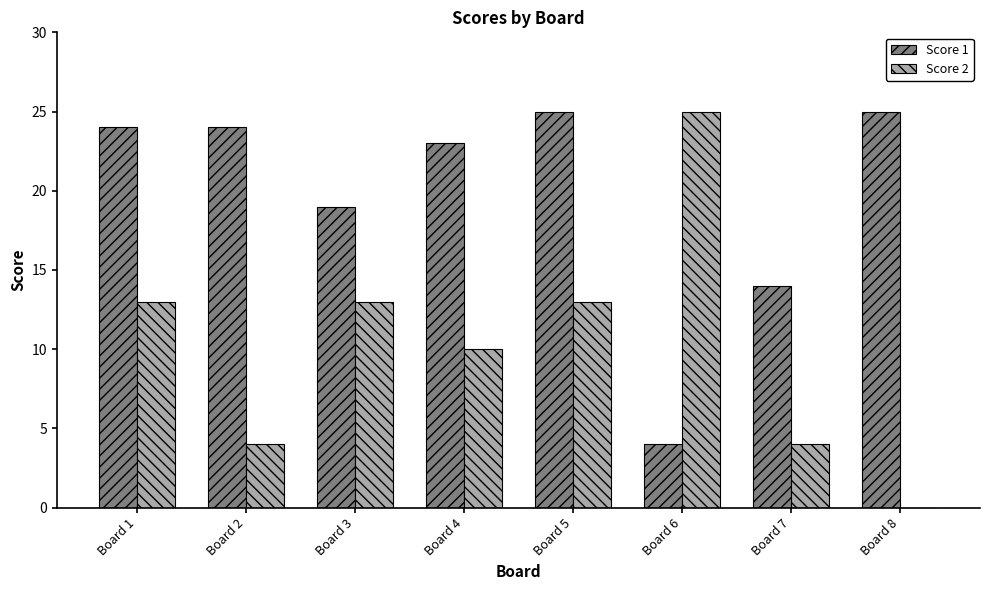

What is the sum of all Score 2 values?

82